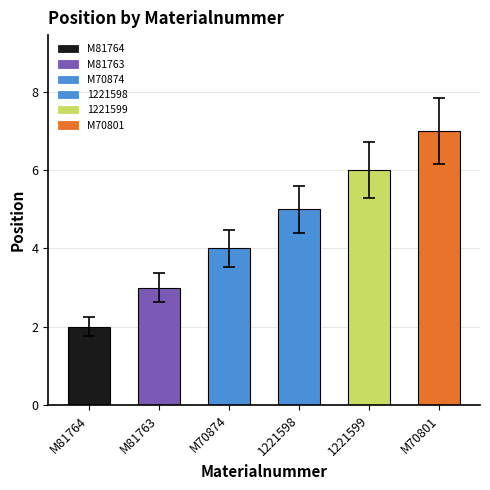

What is the value of the 6th bar from the left?

7